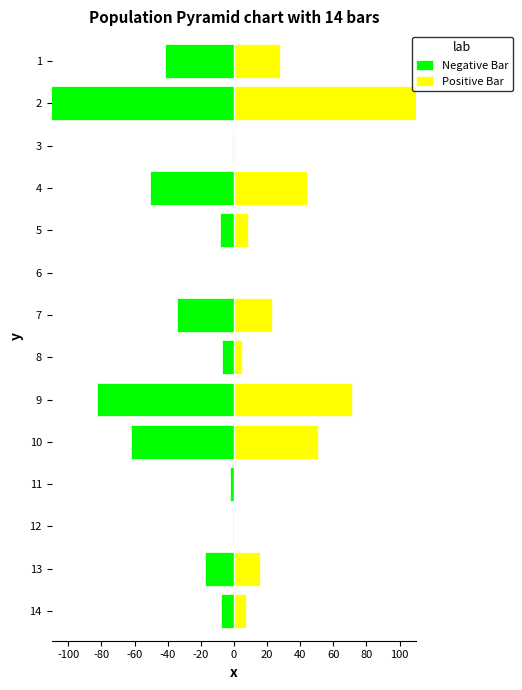

How many bars are there in total?

28